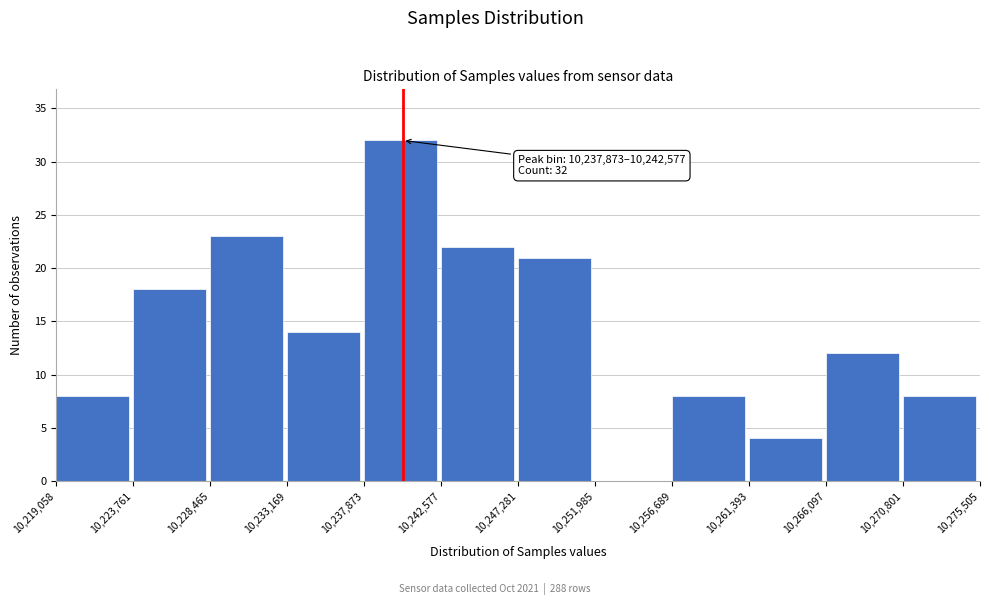

Over which range of the x-axis is the bar tallest?

10,237,873 to 10,242,577